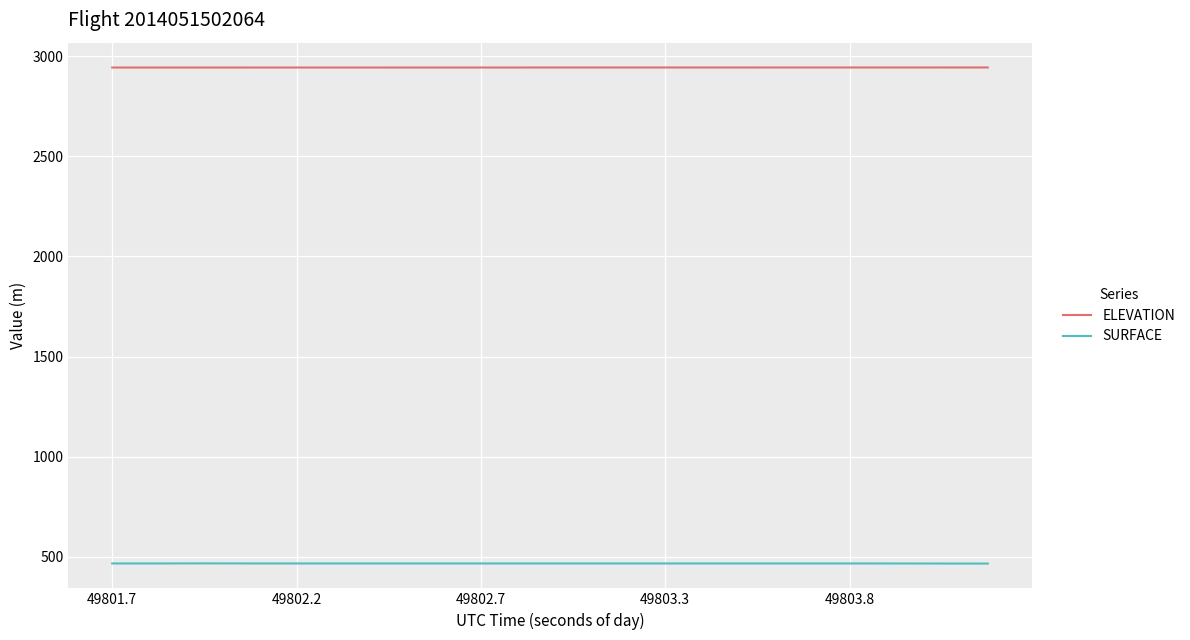

What is the difference between the maximum and minimum values in the ELEVATION series?

0.3